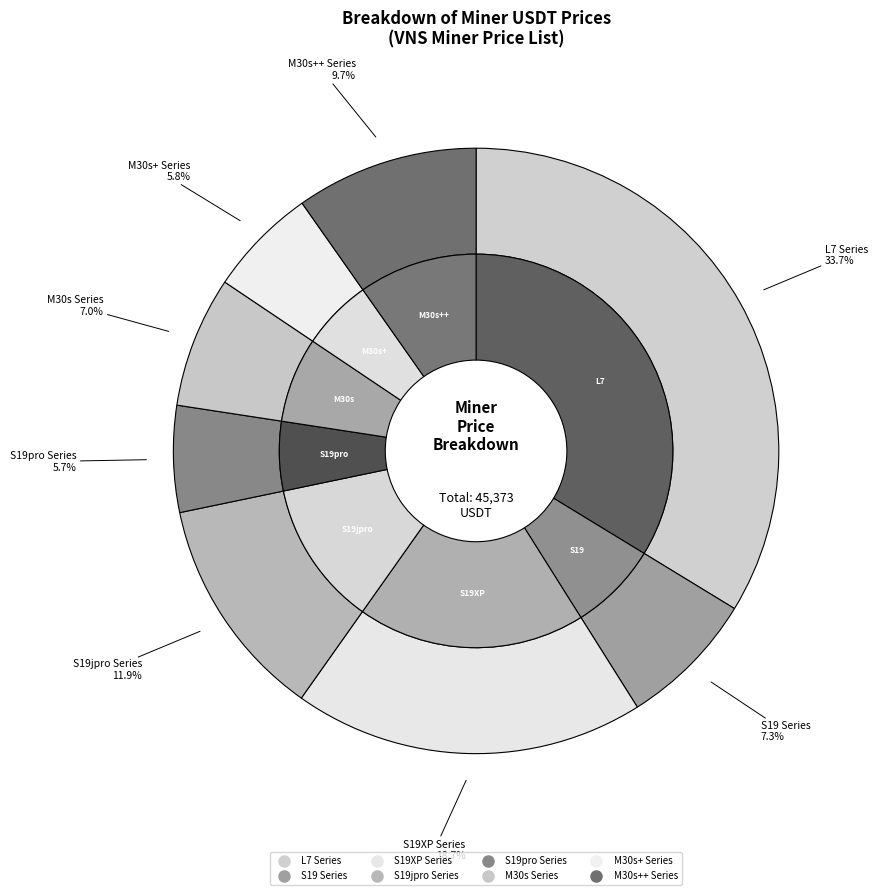

Is there any slice that represents more than half of the pie?

No